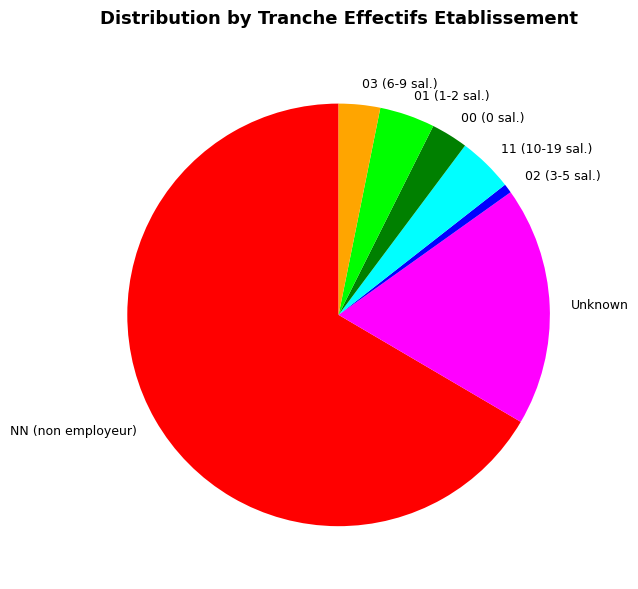

What is the largest slice in the pie chart?

NN (non employeur)